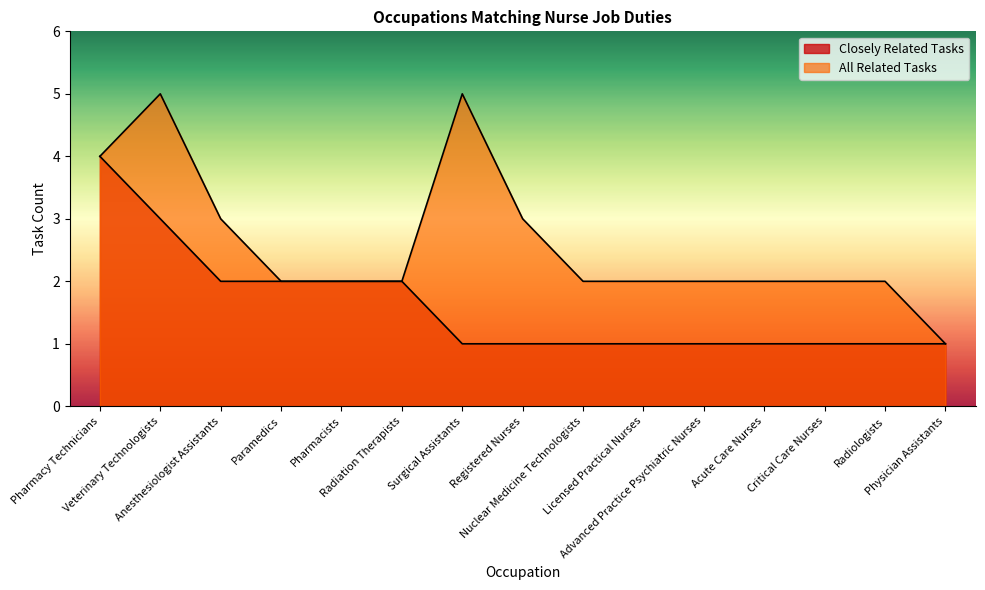

Count the number of data series in this chart.

2